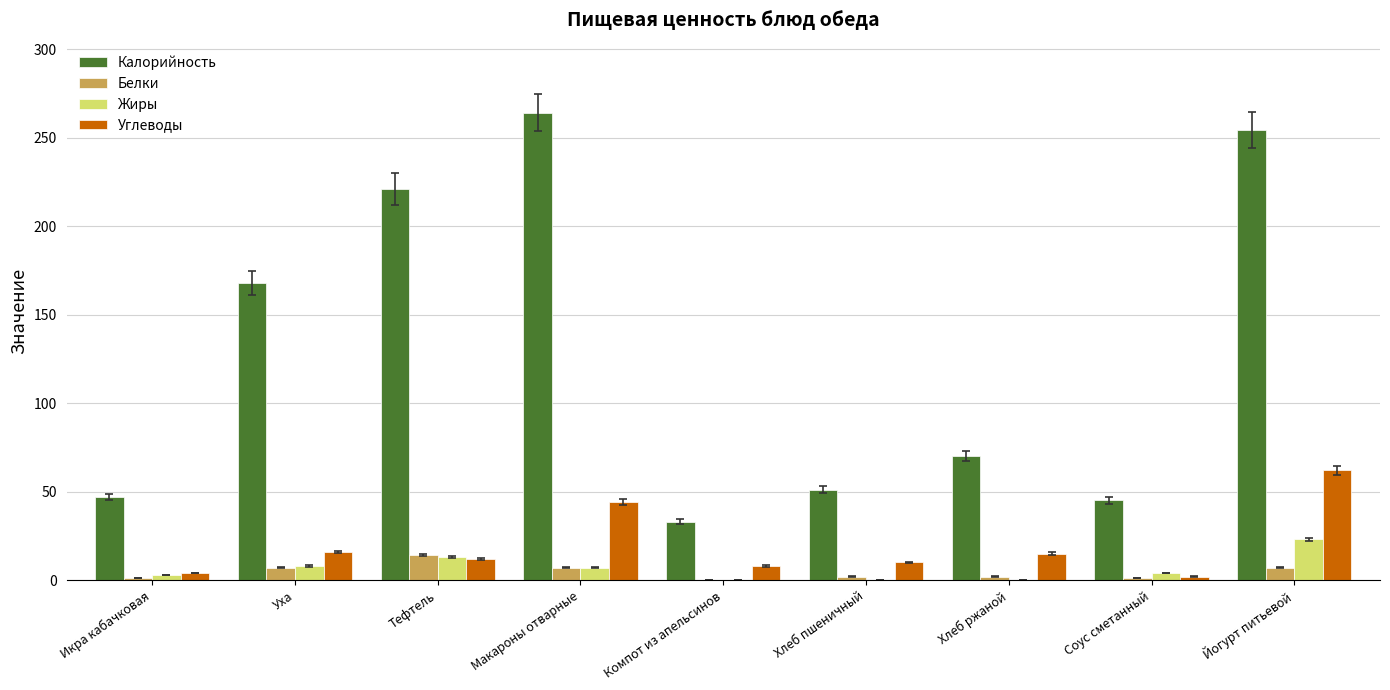

What is the sum of all Жиры values?

58